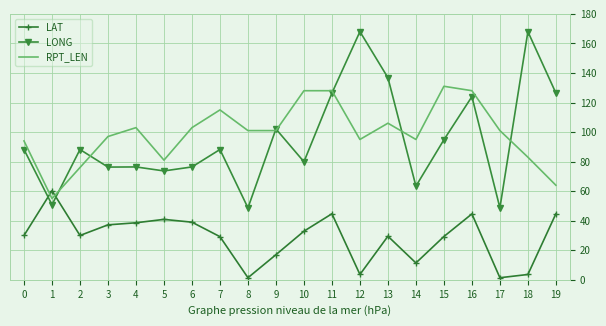

Rank the series at 0 from lowest to highest value.

LAT, LONG, RPT_LEN